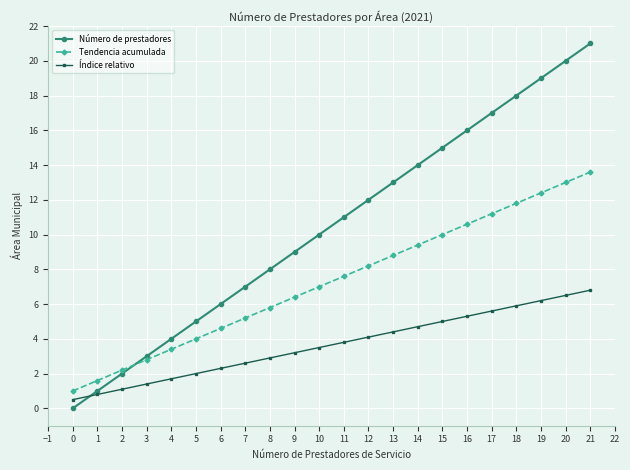

Is it true that Número de prestadores equals 24.0 at 14?

False